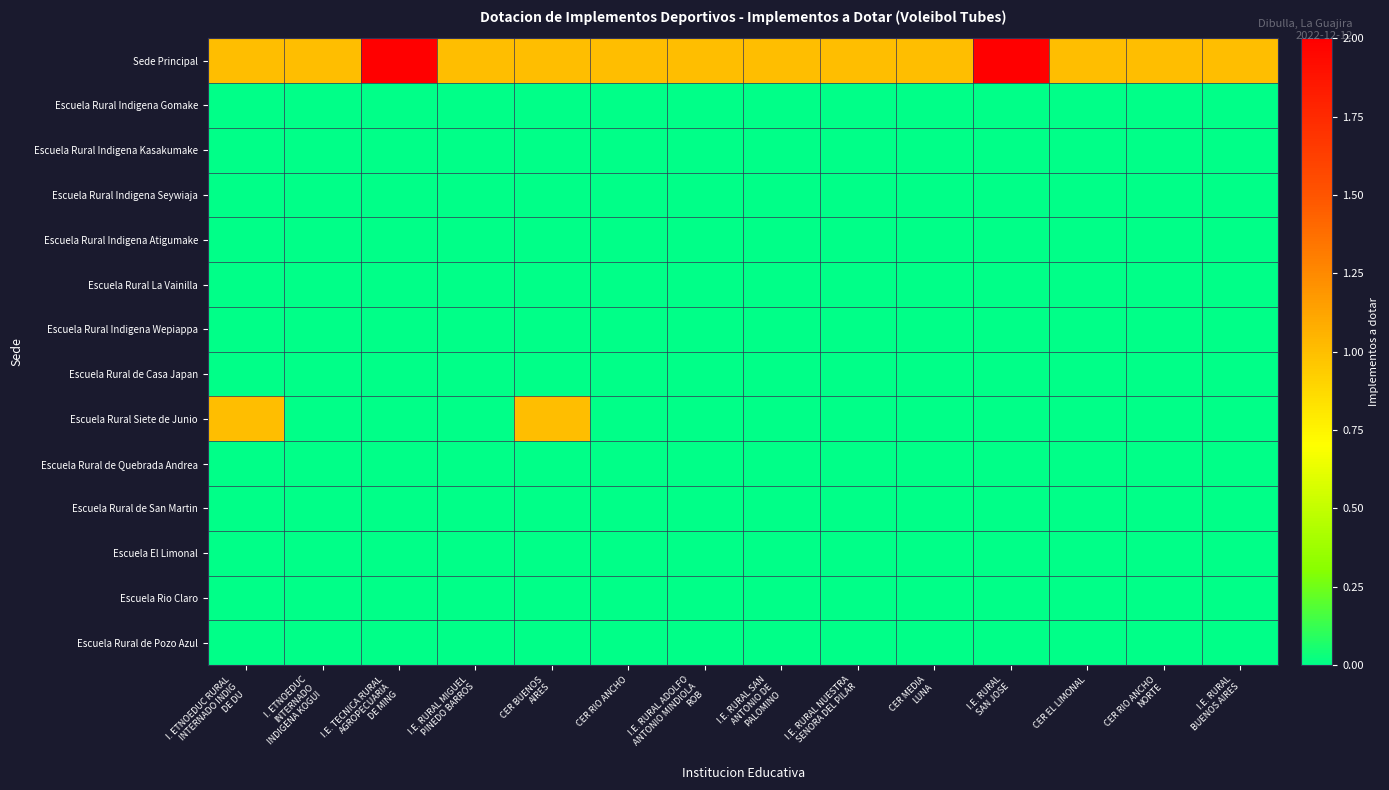

At how many categories does at least one series exceed 0?

14